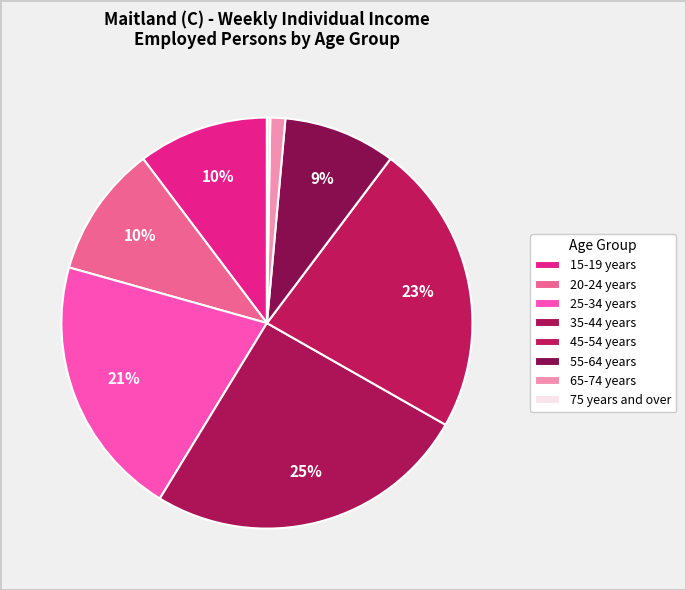

Count the number of slices in the pie.

8